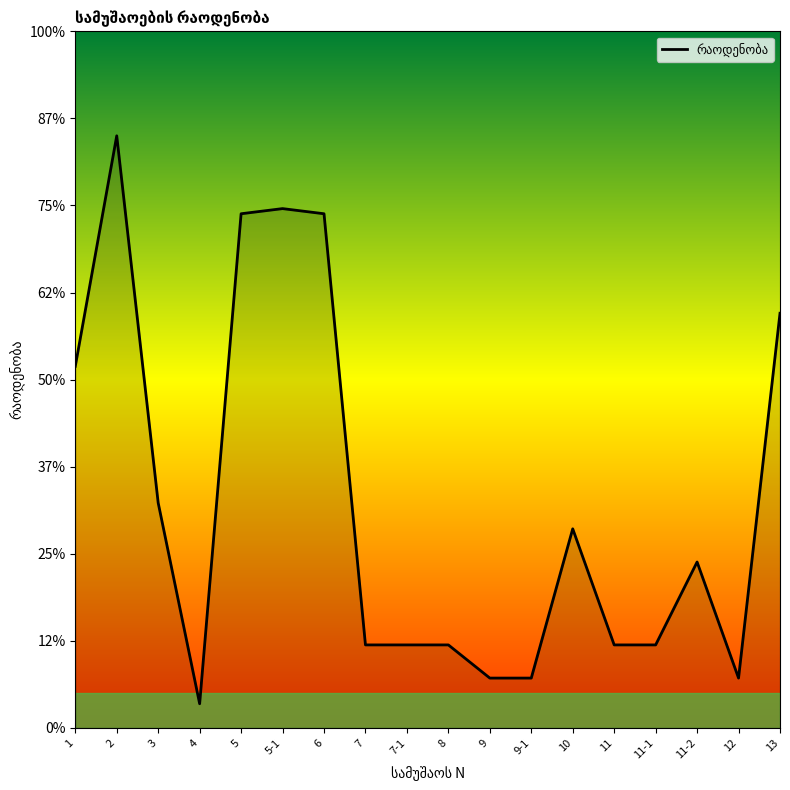

Does the chart display data point markers on the line(s)?

No